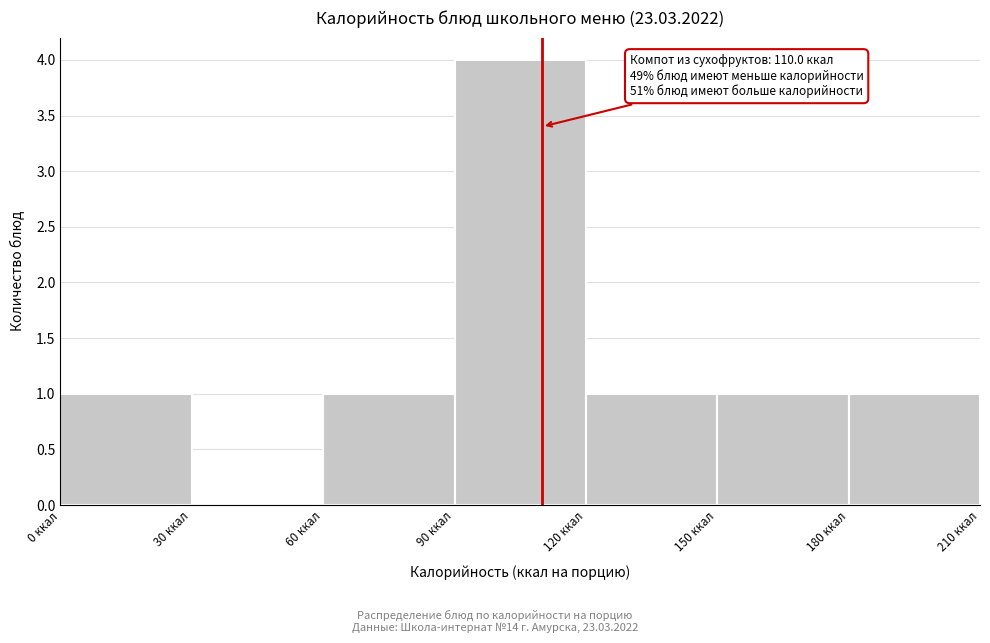

Which range on the x-axis has the tallest bar?

90 to 120